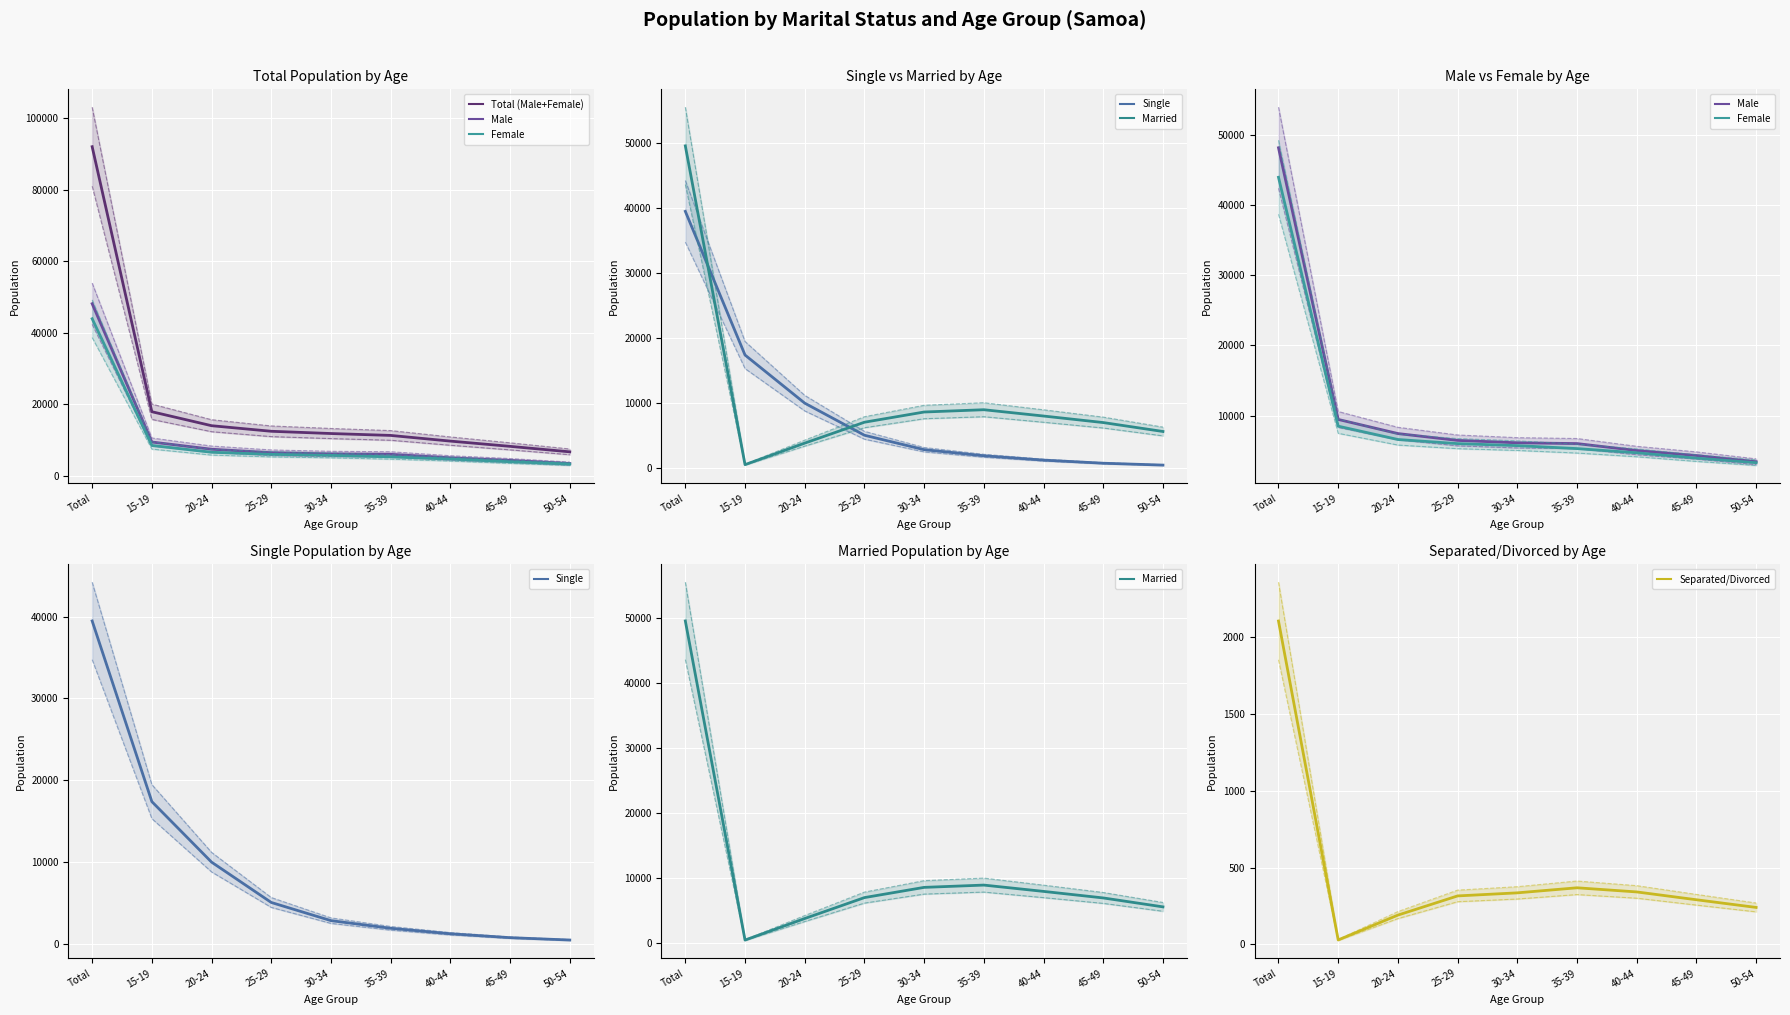

What position from the right is 35-39?

4